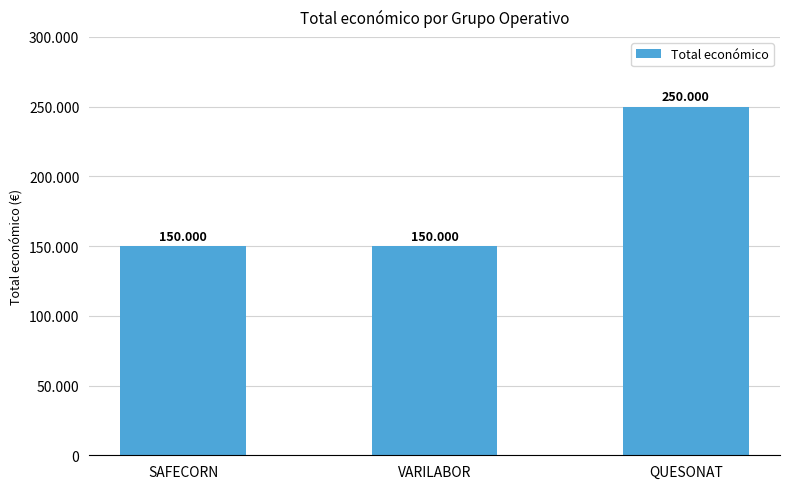

What position from the right is VARILABOR?

2